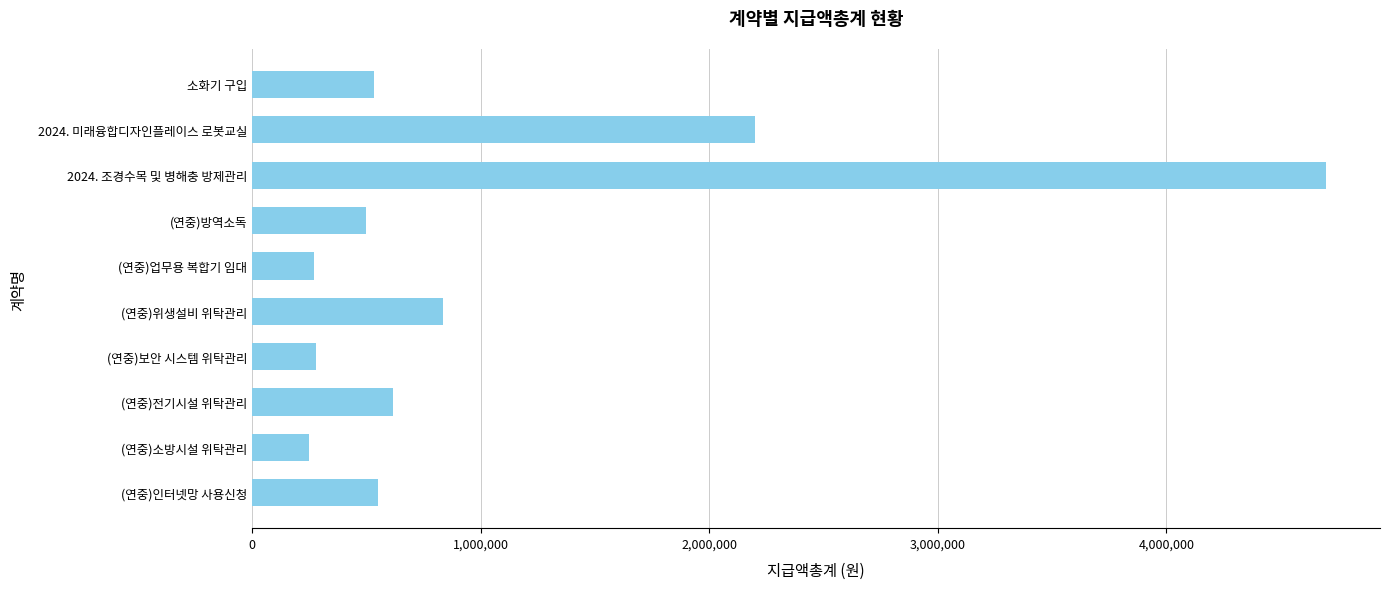

Approximately how many times larger is the value at 소화기 구입 compared to (연중)위생설비 위탁관리?

0.6